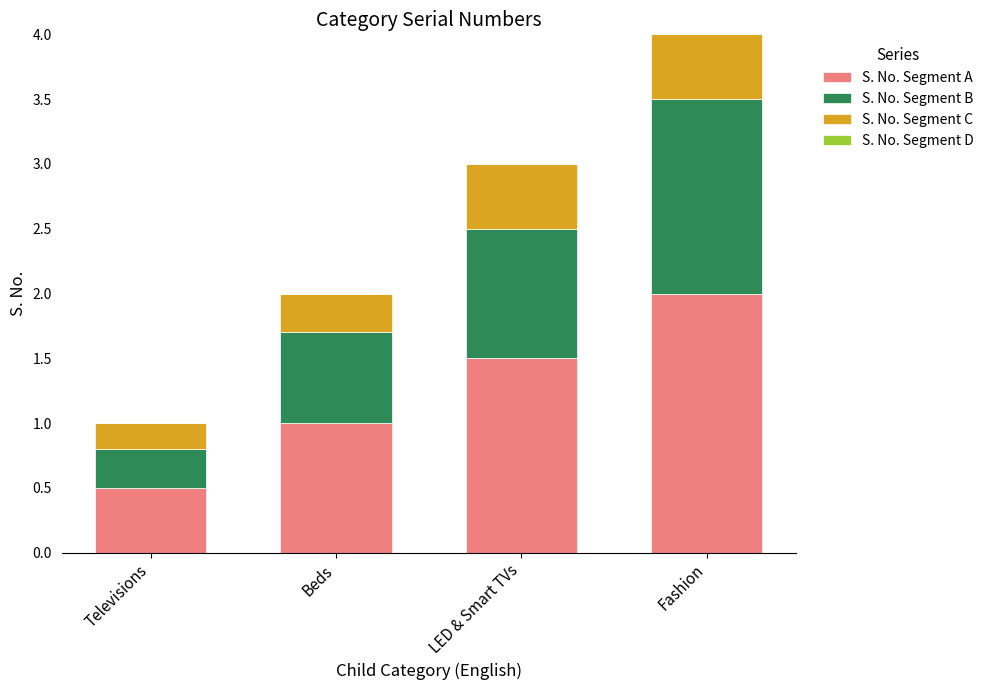

What is the difference between the S. No. Segment A values at Fashion and LED & Smart TVs?

0.5